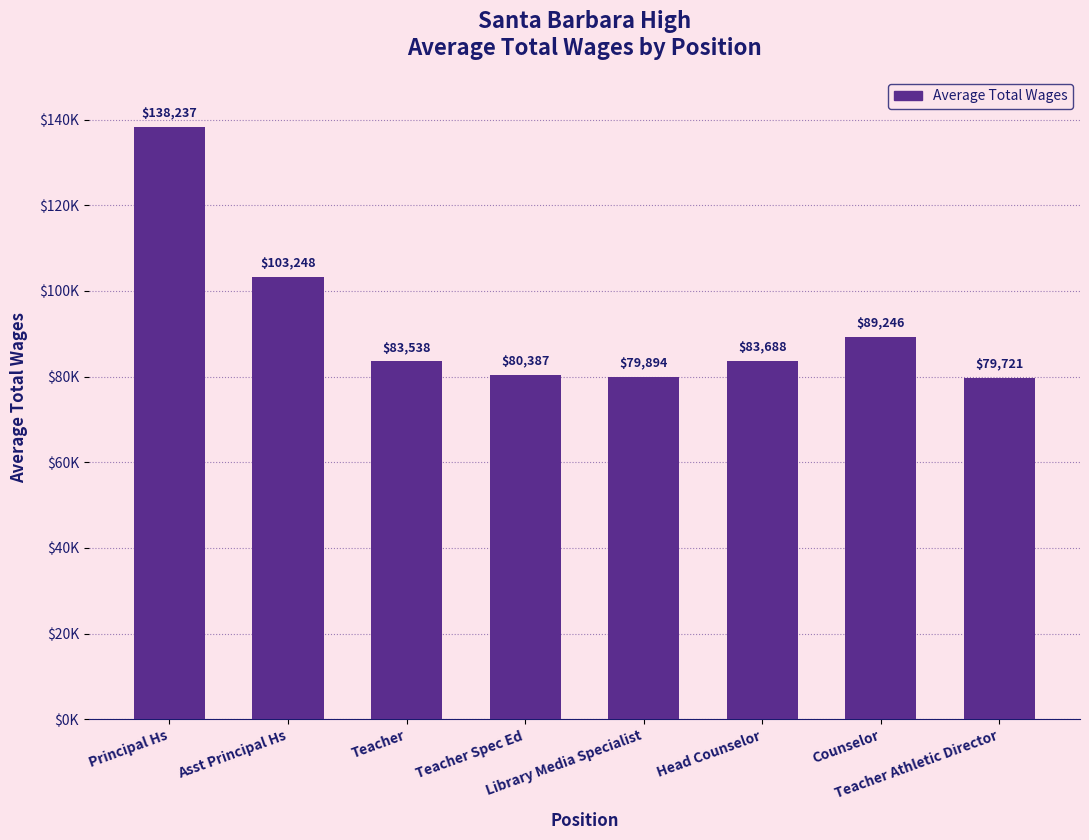

What is the change in value from Head Counselor to Teacher Athletic Director?

-3967.0